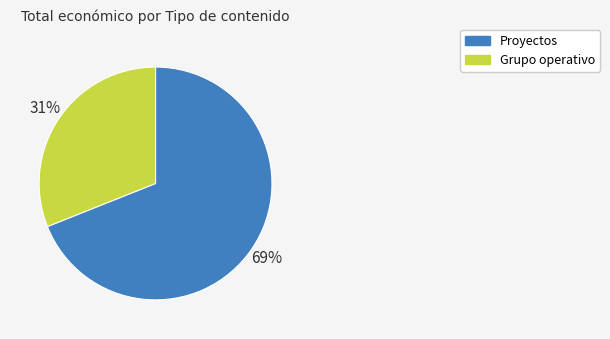

To the nearest percent, what is the average slice percentage?

50%